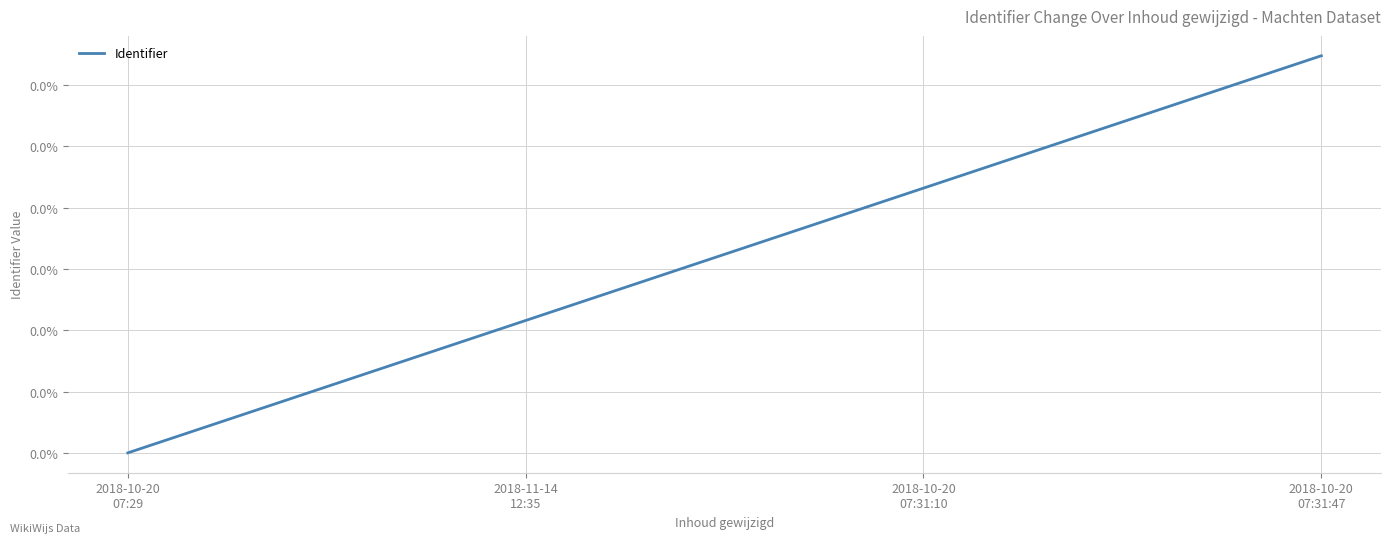

Is this an area chart (filled region under the line)?

No